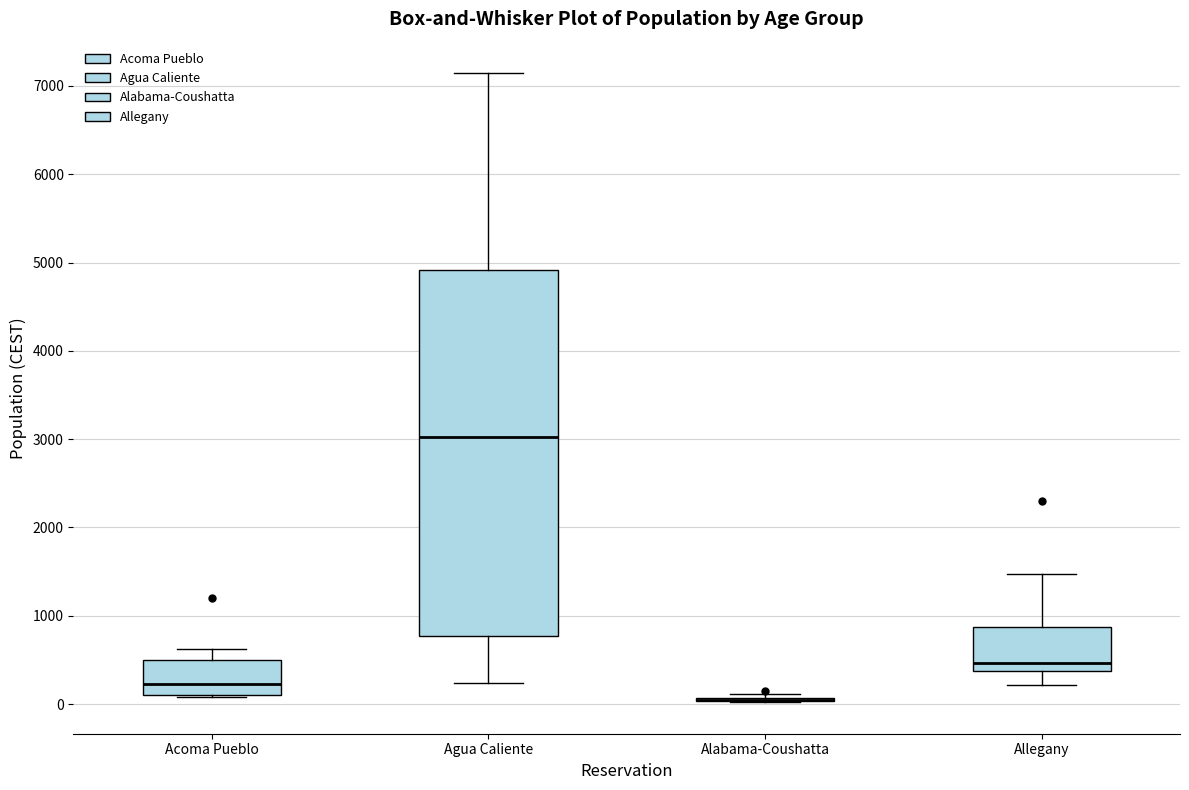

Reading left to right, transcribe this box plot: for each box, give where its median line is, the range the box spans, and where its two whiskers end, as read against the y-axis. The values are not printed on the chart, so give them approximately, as read against the axis.

Acoma Pueblo: median 200, box 100 to 500, whiskers 100 to 600
Agua Caliente: median 3000, box 800 to 4900, whiskers 200 to 7100
Alabama-Coushatta: box collapsed to a line at 0, whiskers 0 to 100
Allegany: median 500, box 400 to 900, whiskers 200 to 1500